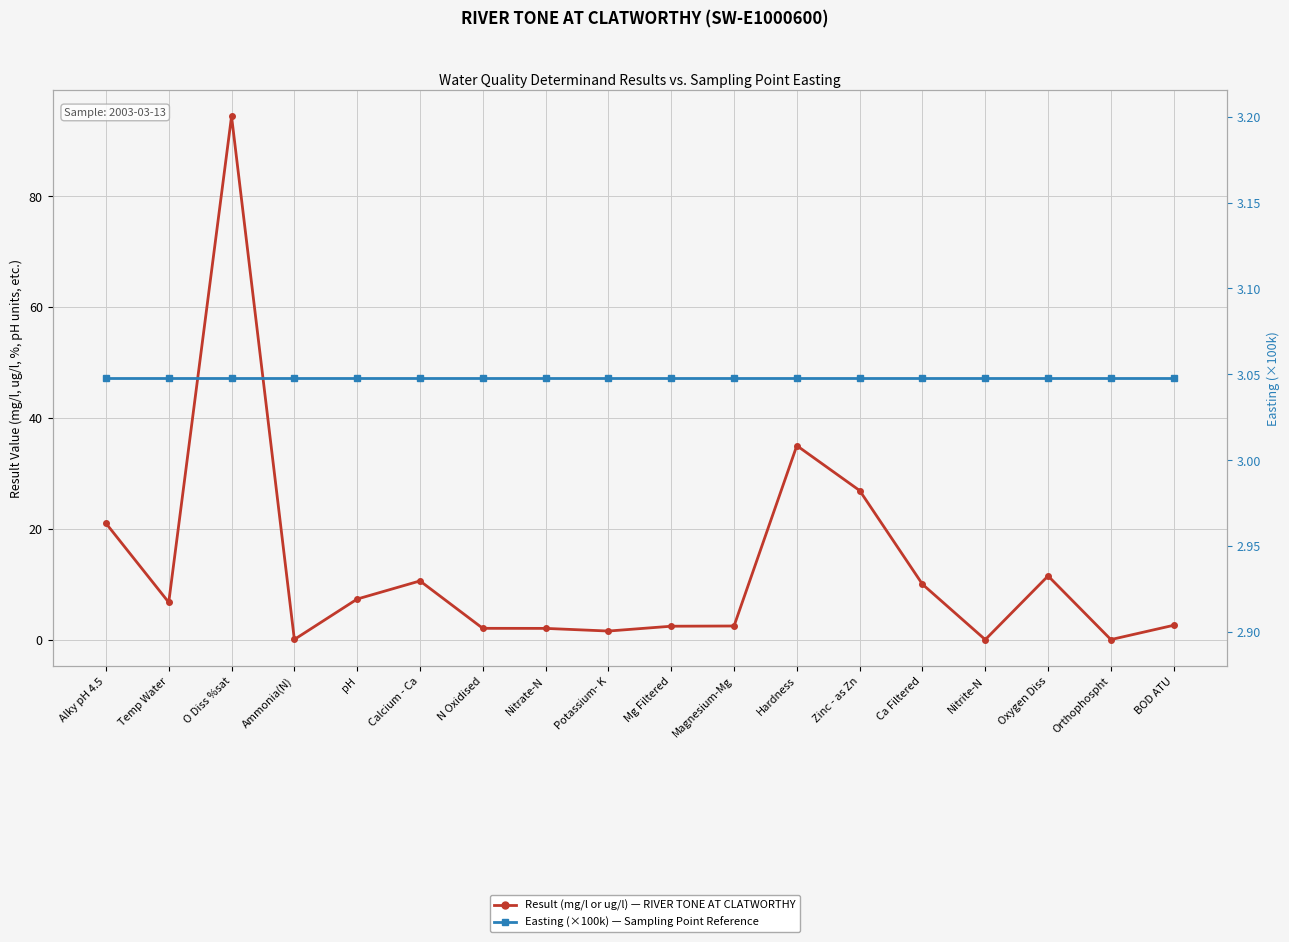

How many lines are shown in the chart?

2